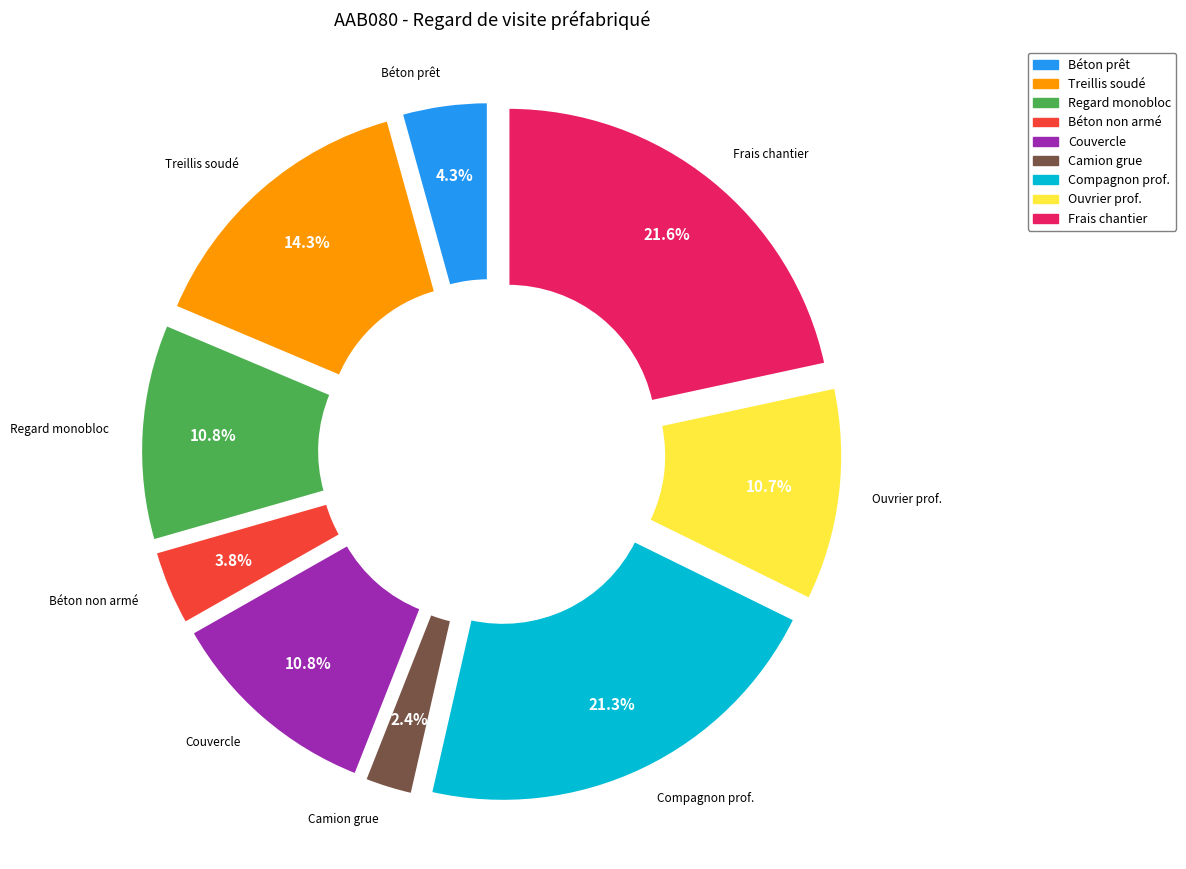

Approximately how many times larger is the value at Regard monobloc compared to Frais chantier?

0.5